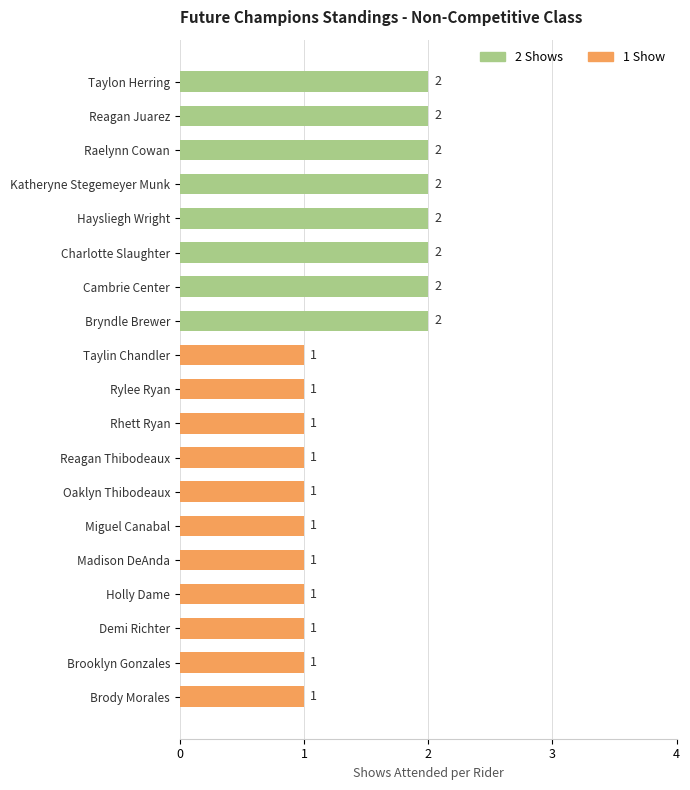

What position from the bottom is Rylee Ryan?

10